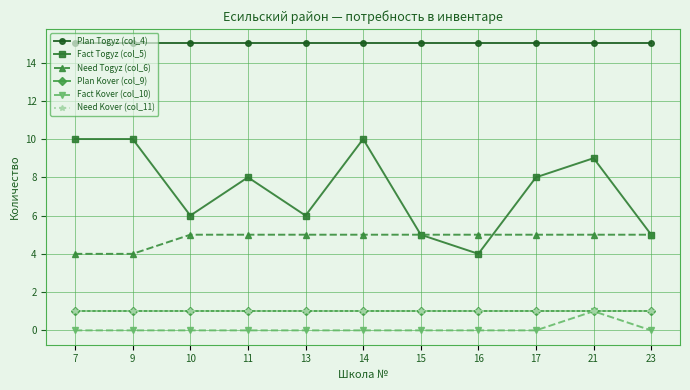

Does the chart have visible grid lines?

Yes